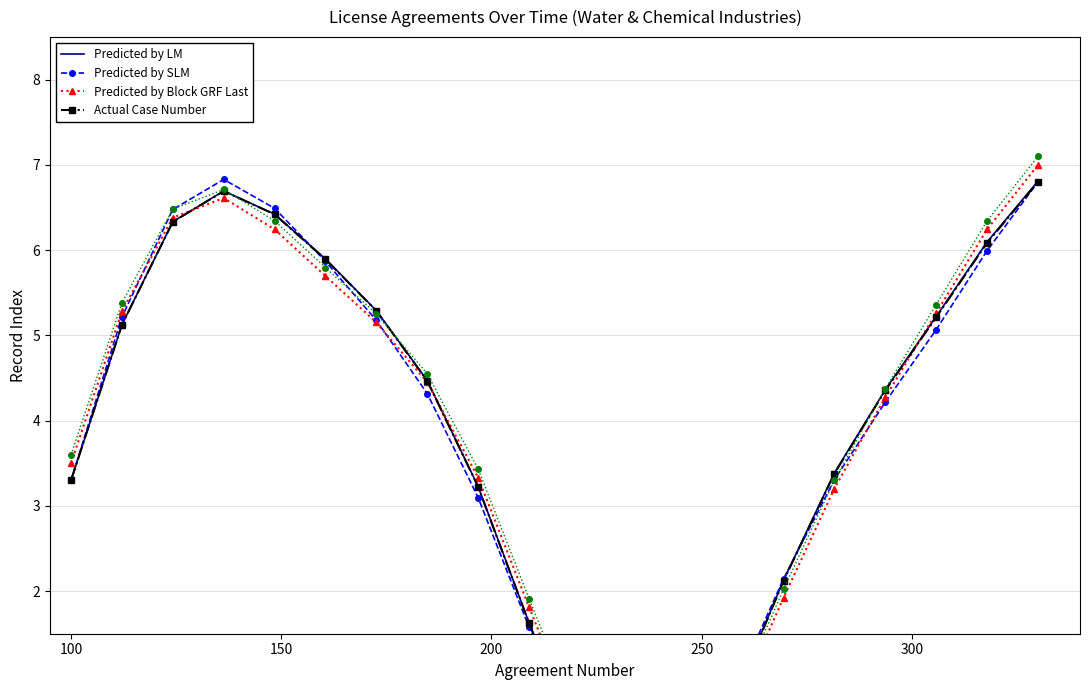

What is the difference between the maximum and minimum values in the Predicted by LM series?

7.5